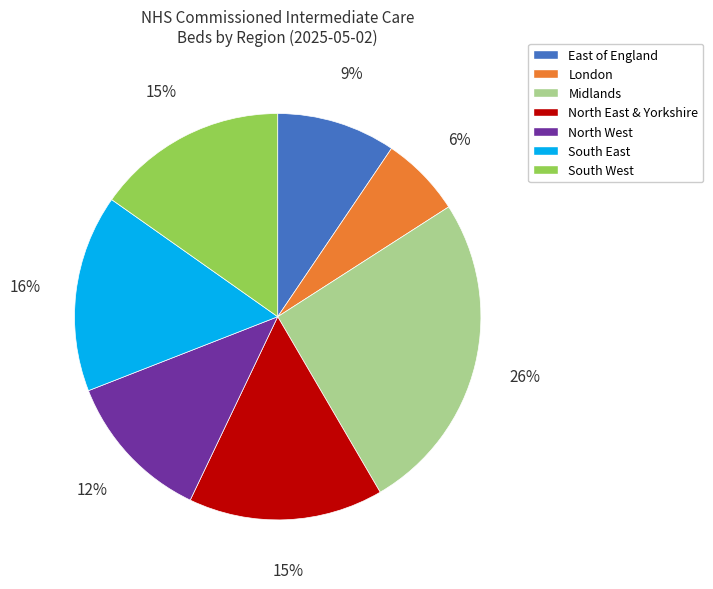

Is there any slice that represents more than half of the pie?

No